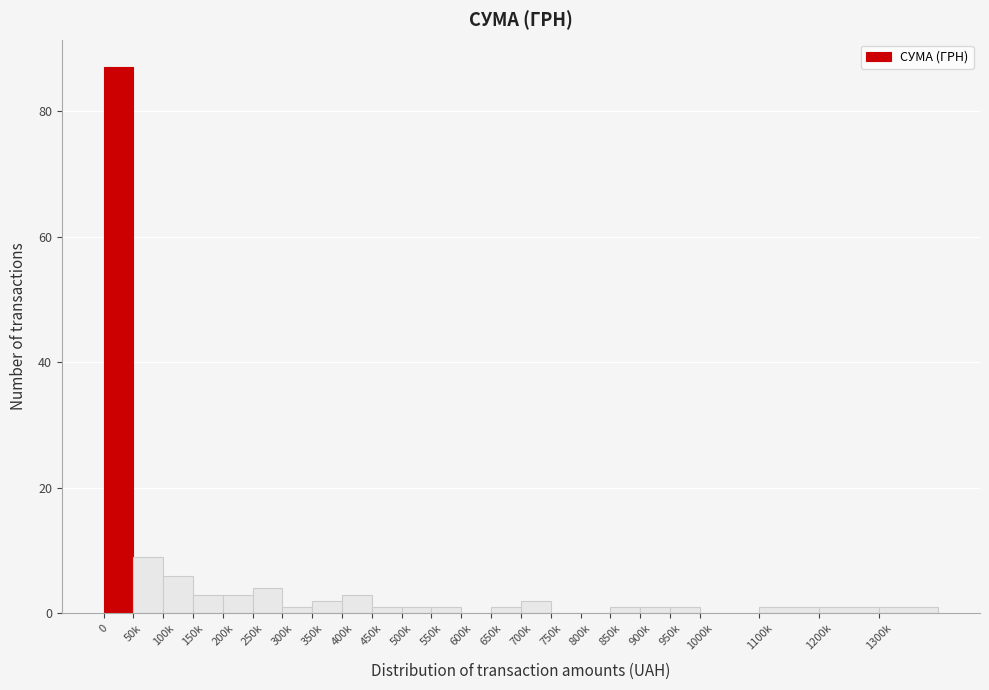

Reading left to right, transcribe all the data shown in this chart.

0=87	50k=9	100k=6	150k=3	200k=3	250k=4	300k=1	350k=2	400k=3	450k=1	500k=1	550k=1	600k=0	650k=1	700k=2	750k=0	800k=0	850k=1	900k=1	950k=1	1000k=0	1100k=1	1200k=1	1300k=1